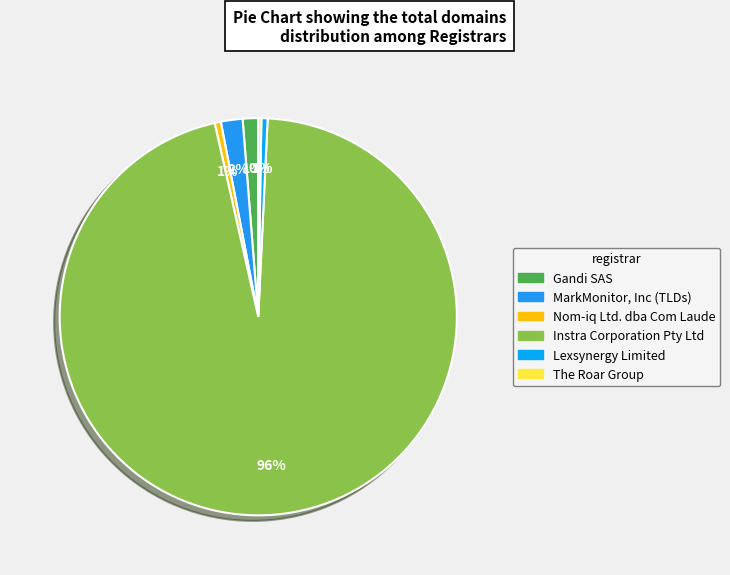

What percentage is the Lexsynergy Limited slice, to the nearest percent?

1%